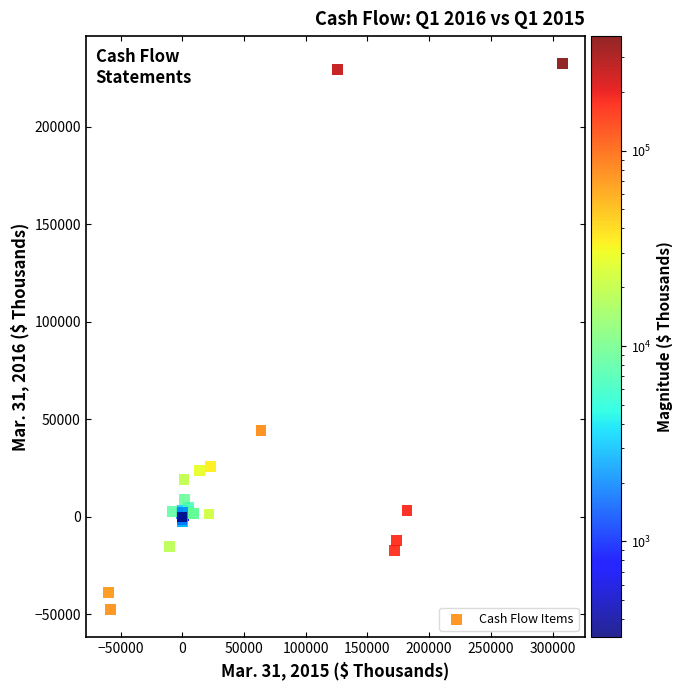

What Y value in the scatter plot is closest to 92419?

44108